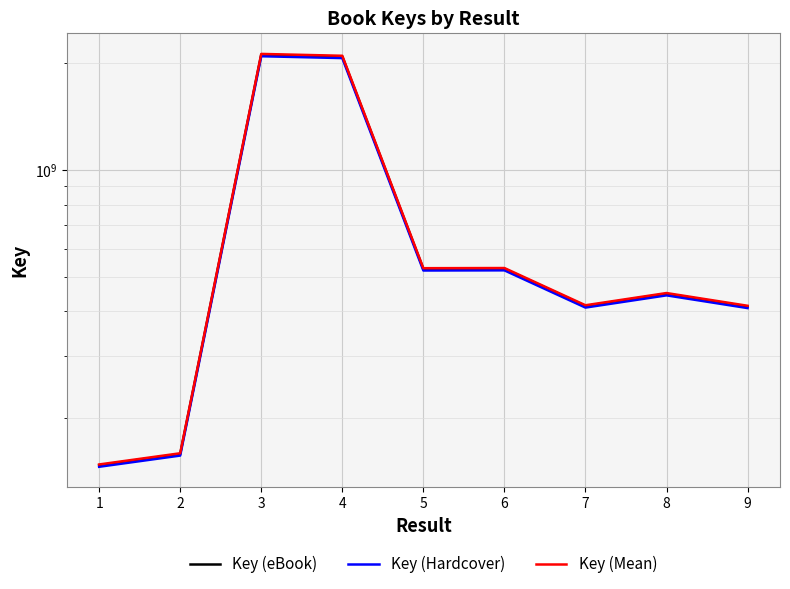

Between 4 and 6, which is larger?

4